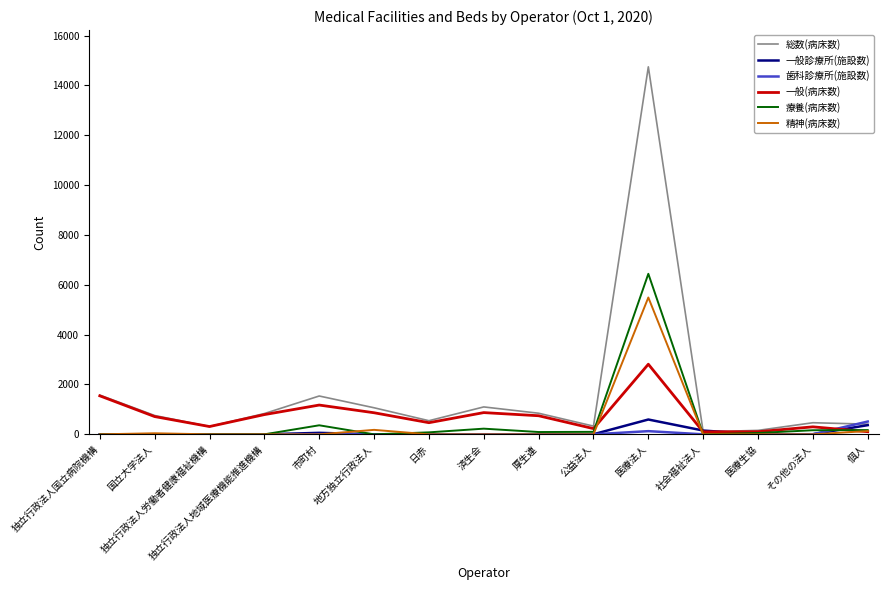

Where is 総数(病床数) nearest to the value 7421?

独立行政法人国立病院機構